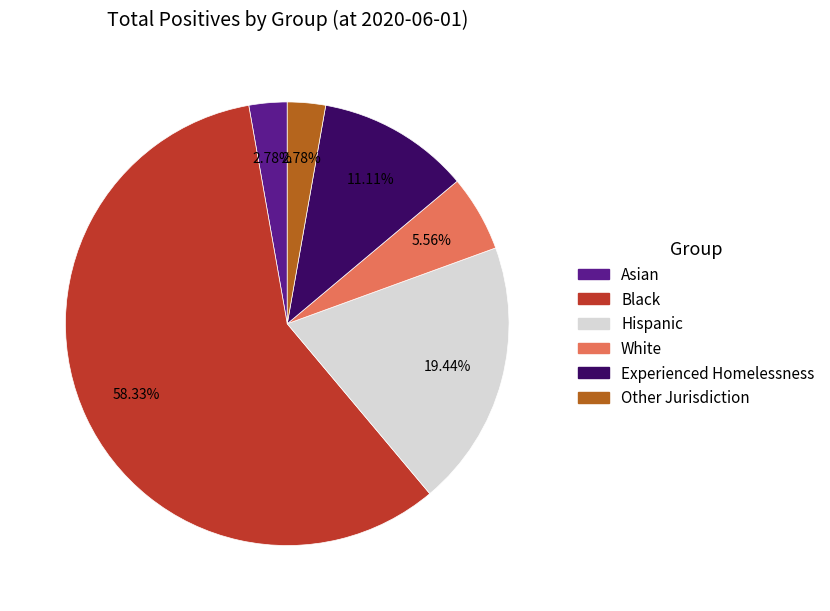

Count the number of slices in the pie.

6